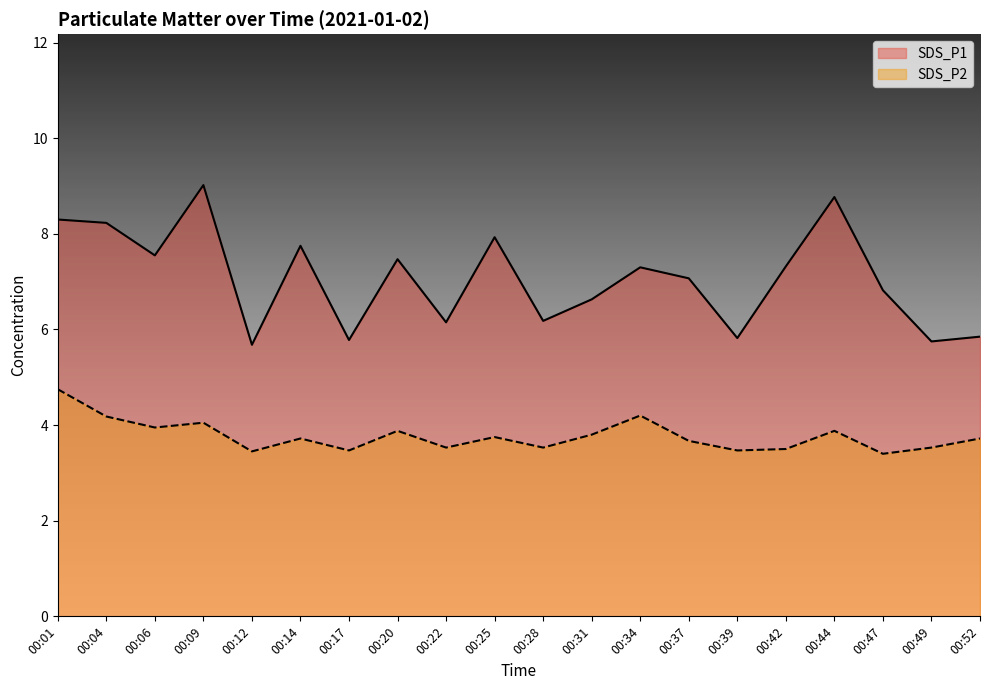

At 00:28, list the series in order from largest to smallest.

SDS_P1, SDS_P2